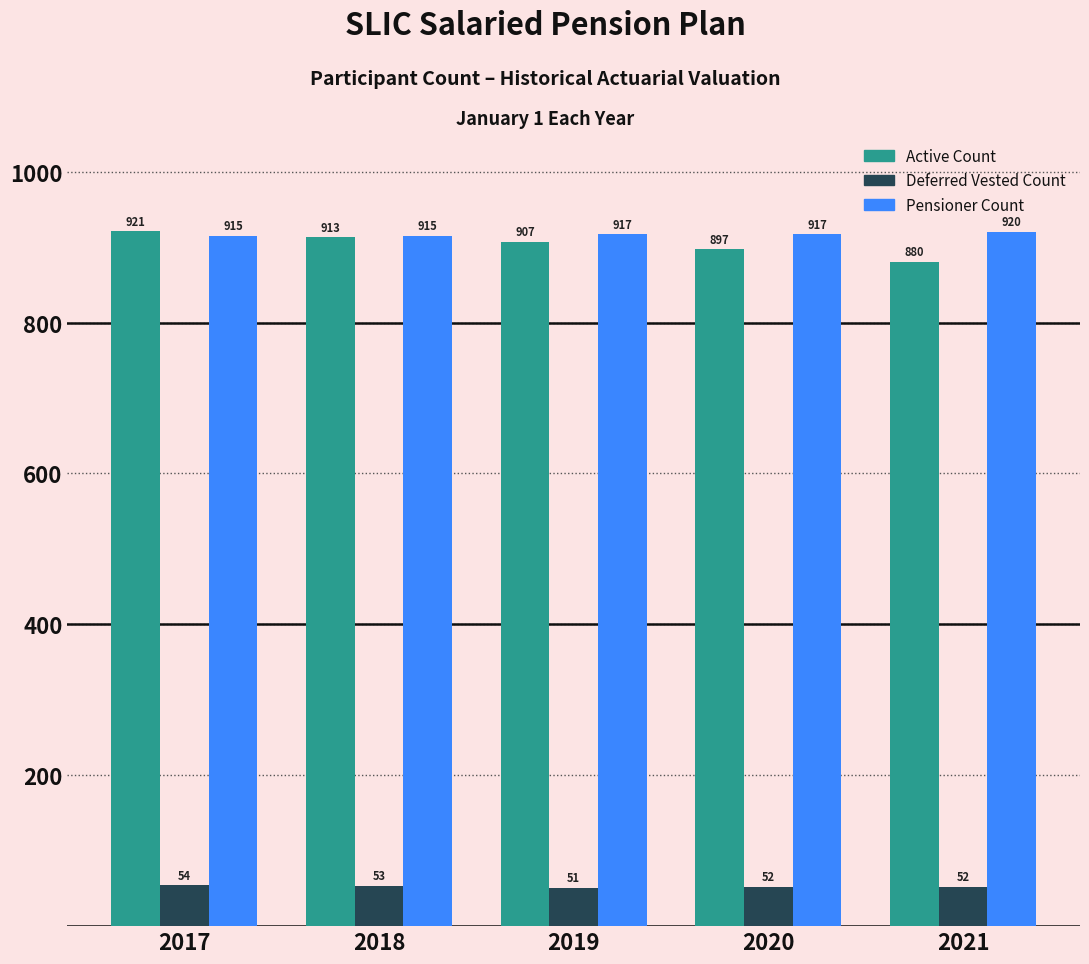

Reading left to right, transcribe all the data shown in this chart.

Active Count: 921	913	907	897	880
Deferred Vested Count: 54	53	51	52	52
Pensioner Count: 915	915	917	917	920